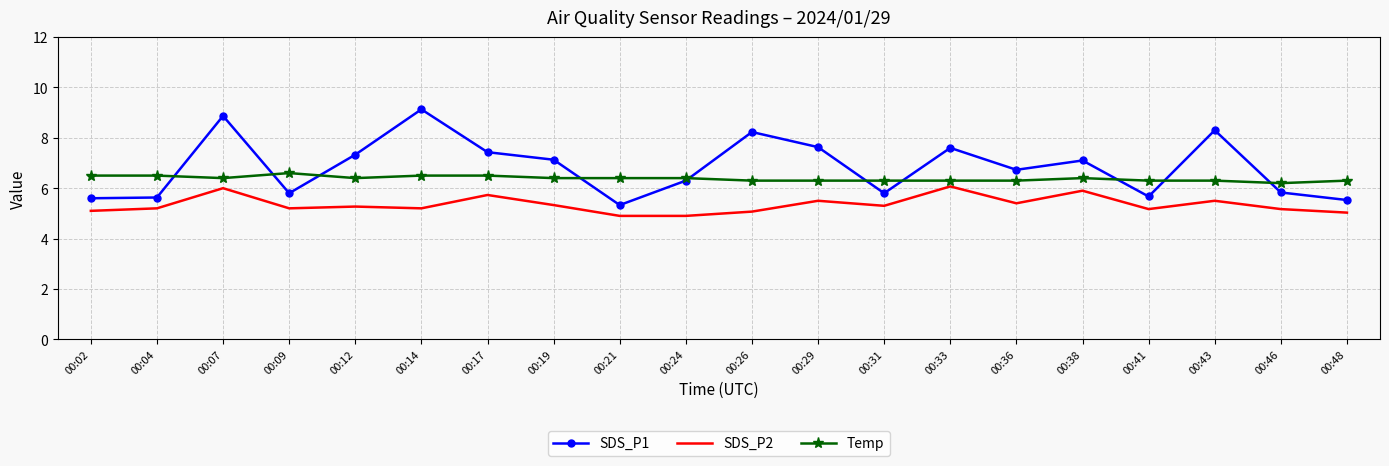

Is the value of SDS_P2 at 00:31 greater than the value of SDS_P1 at 00:14?

No